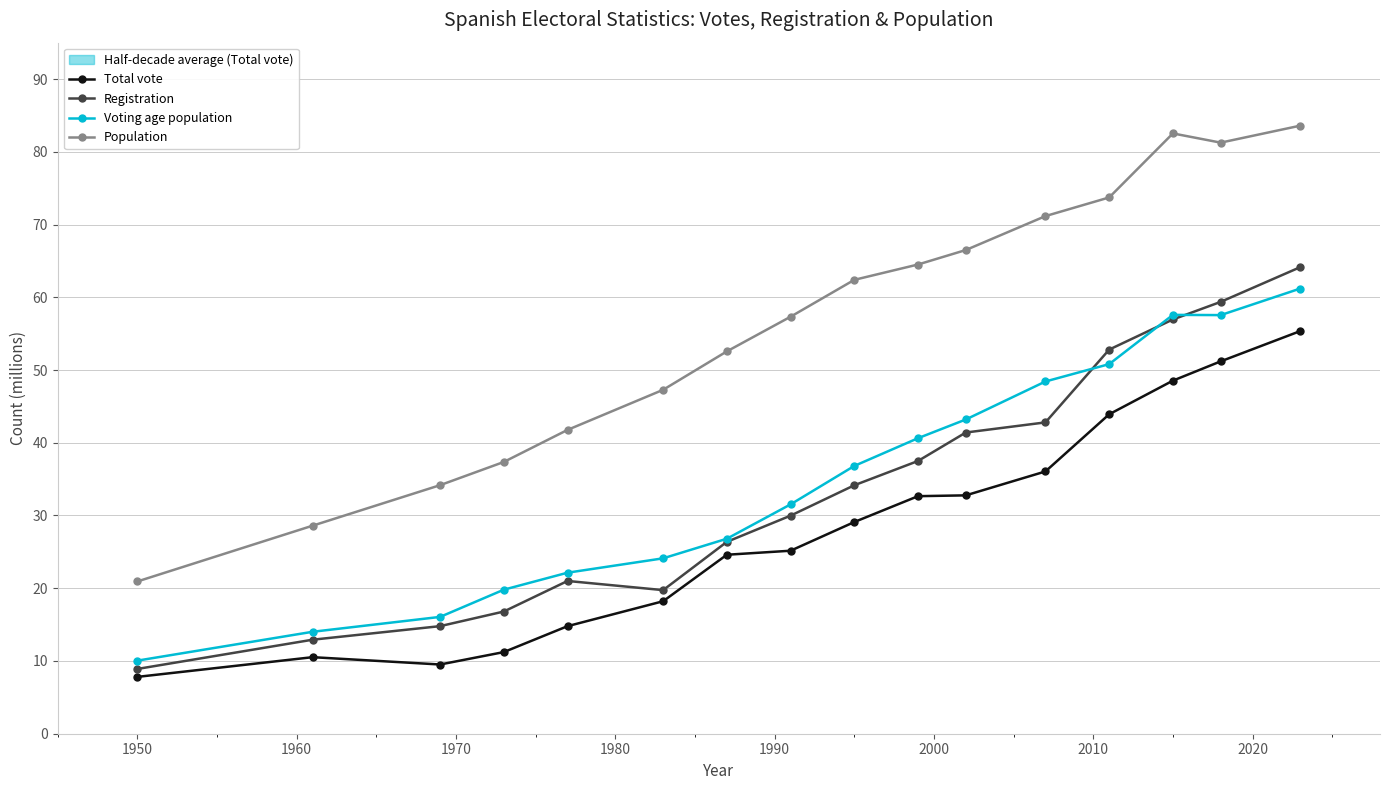

Which series has the largest total across all categories?

Population